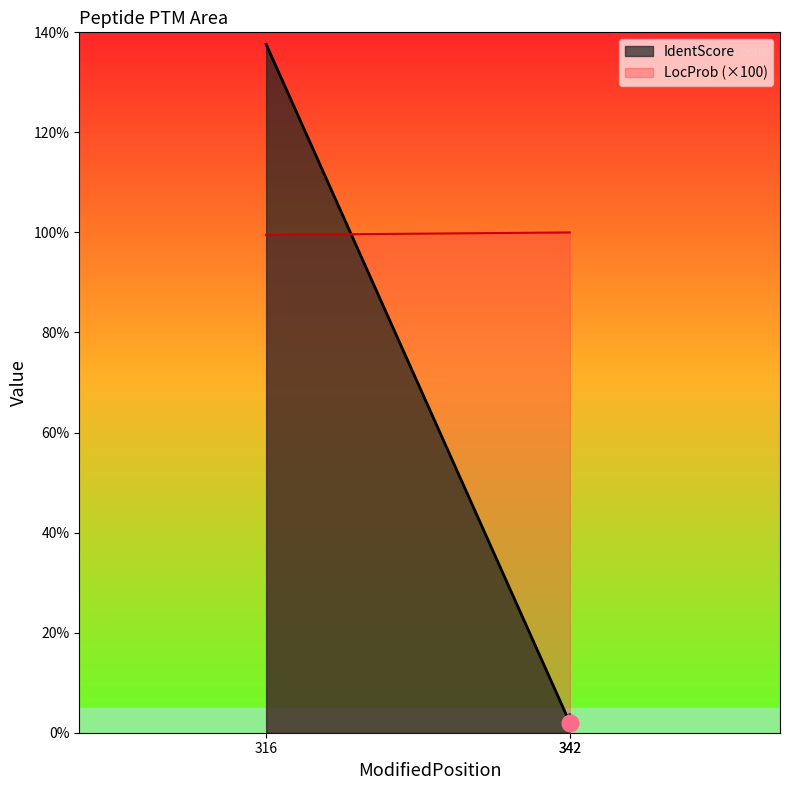

The value of IdentScore at 316 is 42.5. True or false?

False